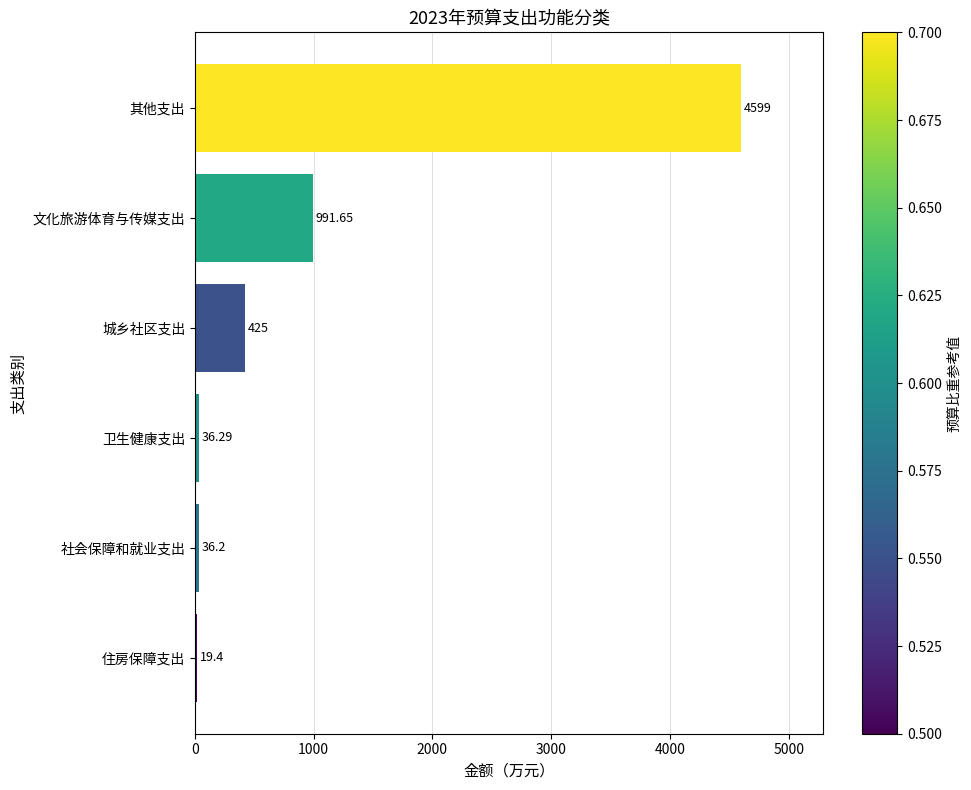

List the labels in order of value, smallest first.

住房保障支出, 社会保障和就业支出, 卫生健康支出, 城乡社区支出, 文化旅游体育与传媒支出, 其他支出